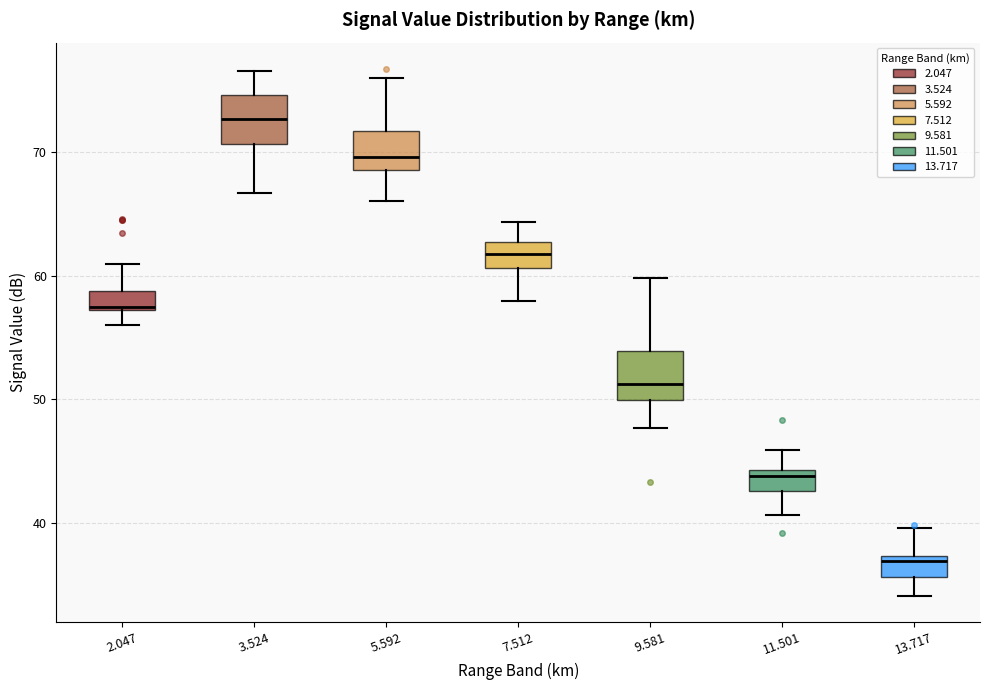

Reading left to right, transcribe this box plot: for each box, give where its median line is, the range the box spans, and where its two whiskers end, as read against the y-axis. The values are not printed on the chart, so give them approximately, as read against the axis.

2.047: median 57, box 57 to 59, whiskers 56 to 61
3.524: median 73, box 71 to 75, whiskers 67 to 77
5.592: median 70, box 69 to 72, whiskers 66 to 76
7.512: median 62, box 61 to 63, whiskers 58 to 64
9.581: median 51, box 50 to 54, whiskers 48 to 60
11.501: median 44 (just below the box's upper edge), box 43 to 44, whiskers 41 to 46
13.717: median 37 (just below the box's upper edge), box 36 to 37, whiskers 34 to 40